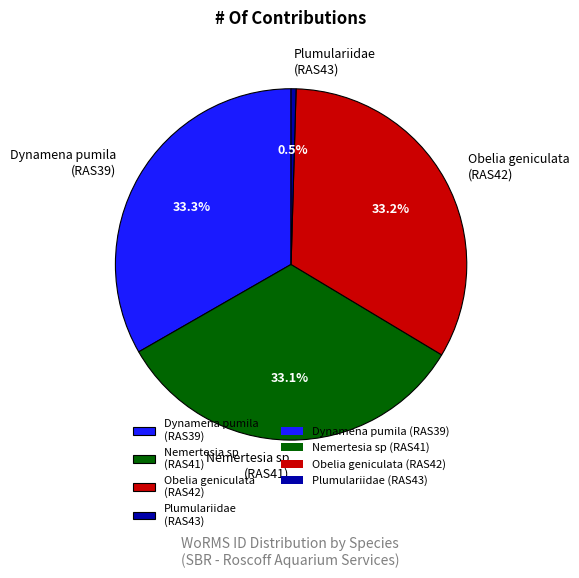

How many slices are in this pie chart?

4